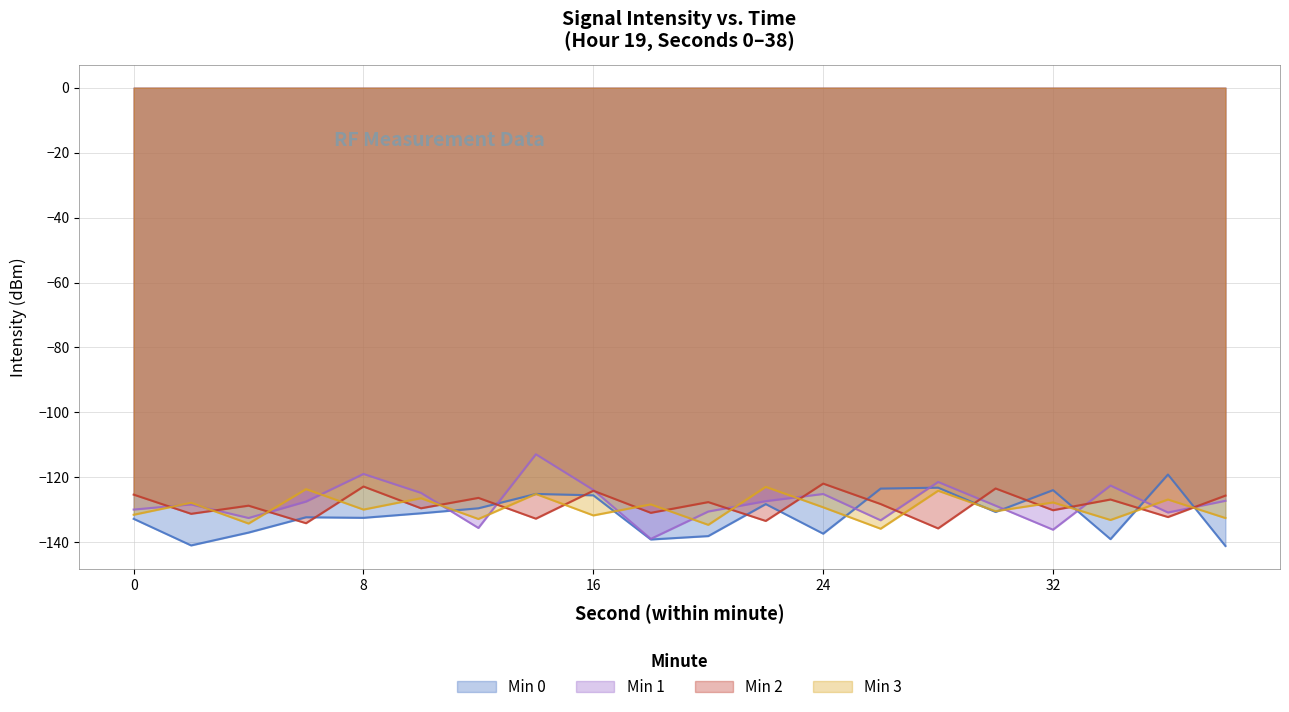

At how many categories does at least one series exceed -119?

2